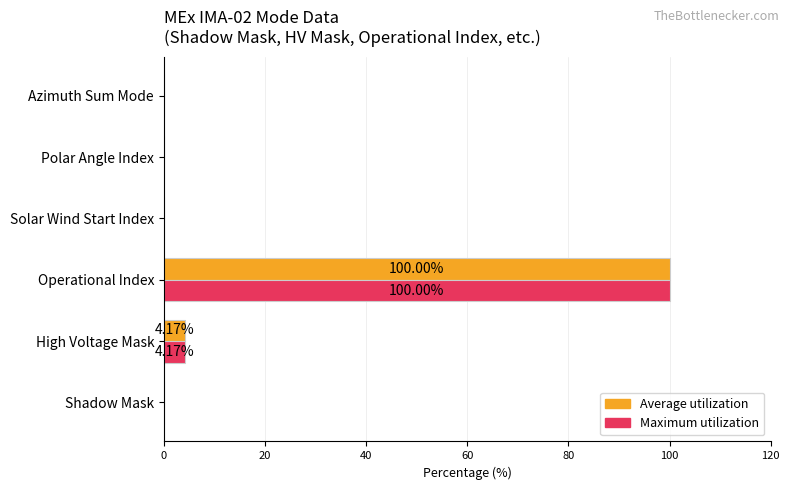

Which category has the highest value in the Maximum utilization series?

Operational Index